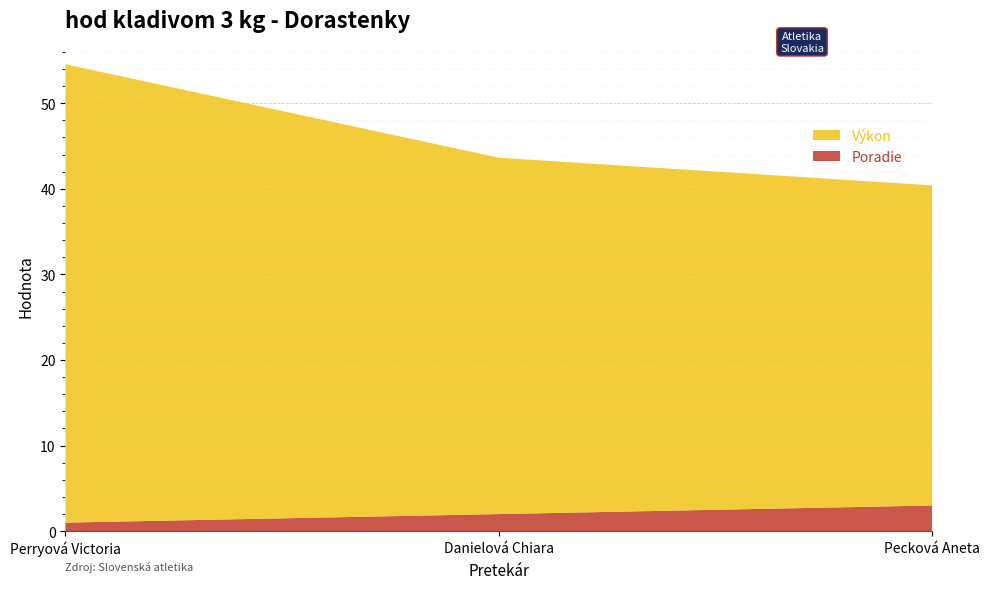

Reading left to right, what are all the values shown in this chart?

Poradie: 1.0	2.0	3.0
Výkon: 53.5	41.6	37.4